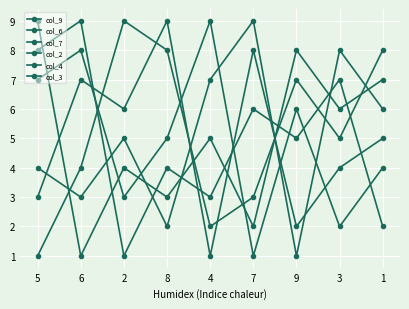

What is the difference between the highest and lowest values at 4?

8